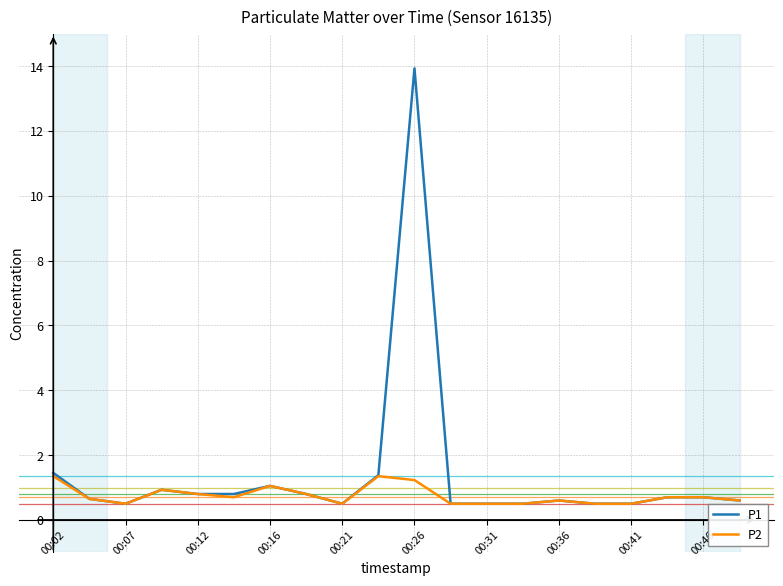

What is the minimum value for P1?

0.5